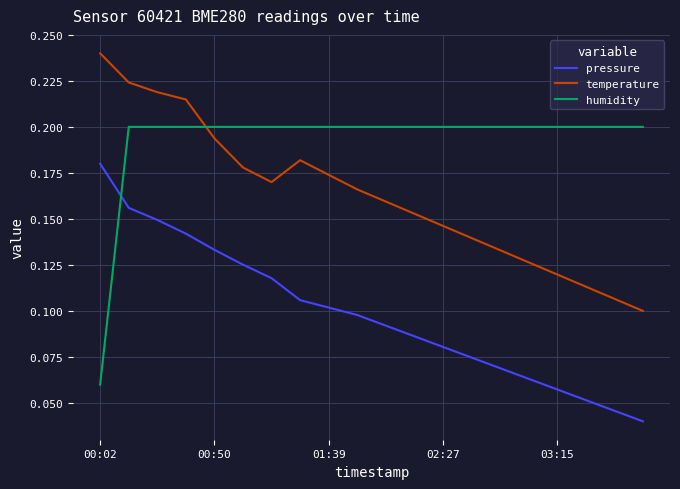

How many intersections are there between humidity and pressure?

1